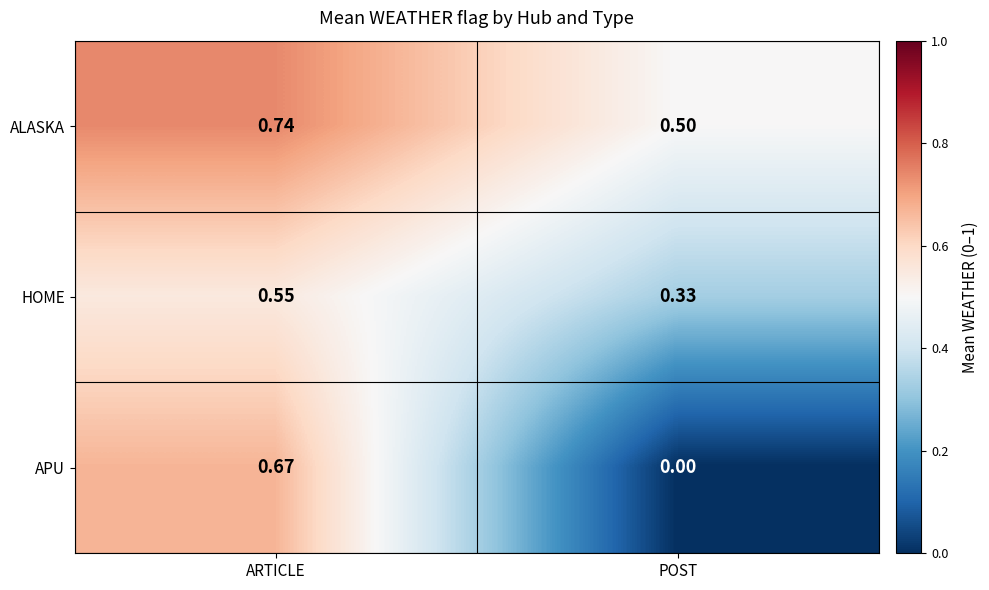

At which category is the sum across all series the highest?

ARTICLE